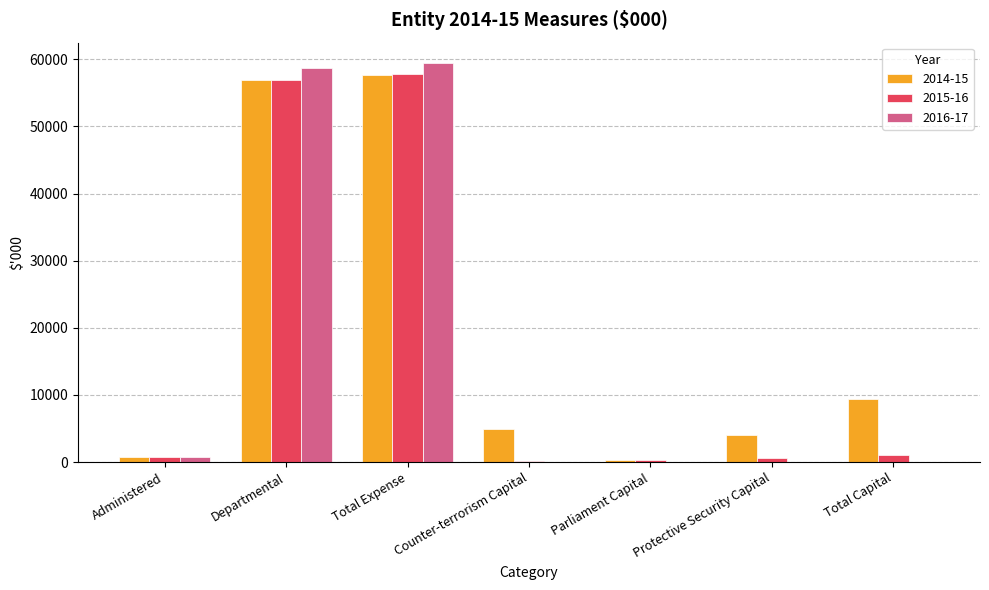

True or false: 2014-15 has a value of 6062 at Total Capital.

False